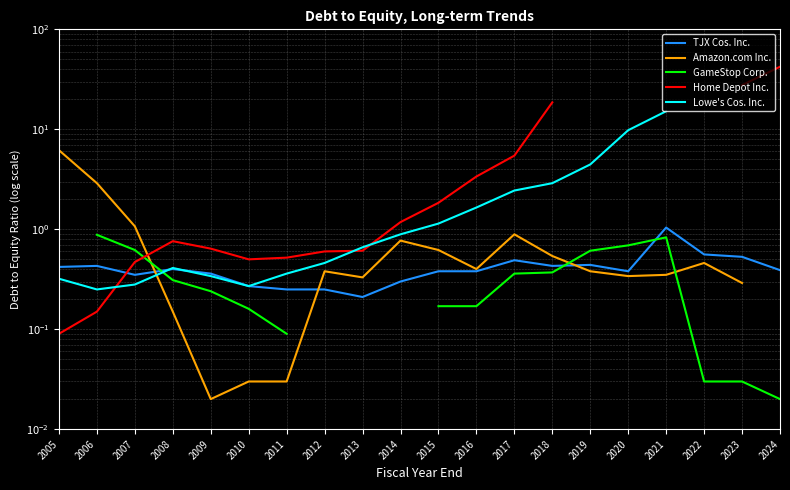

At which category does Lowe's Cos. Inc. reach its first local valley?

2006